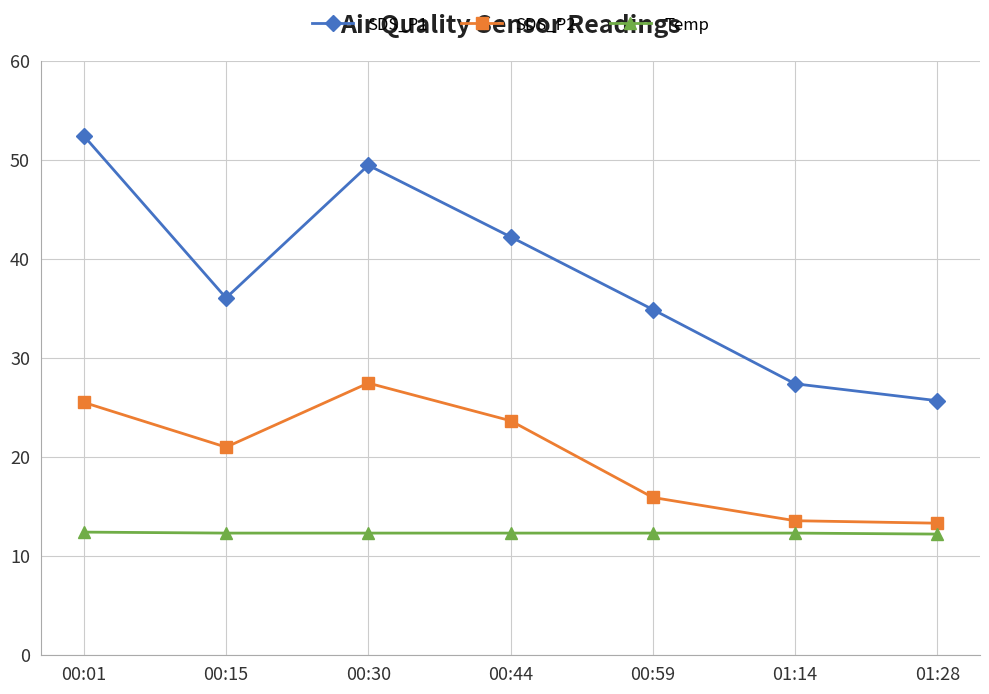

What is the lowest value of the SDS_P1 series?

25.7